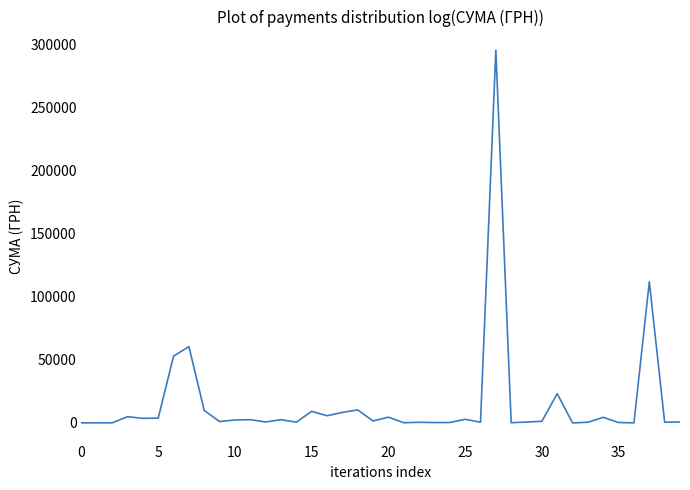

What is the difference between the maximum and minimum values?

295627.4